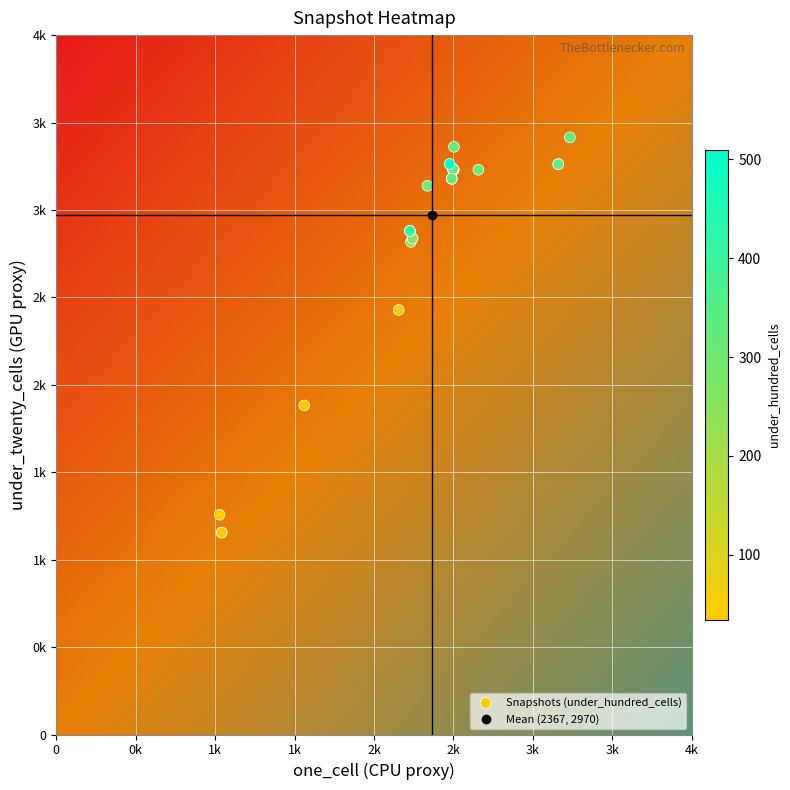

The 2013-02-20 series shows 5243 at under_twenty_cells. True or false?

False